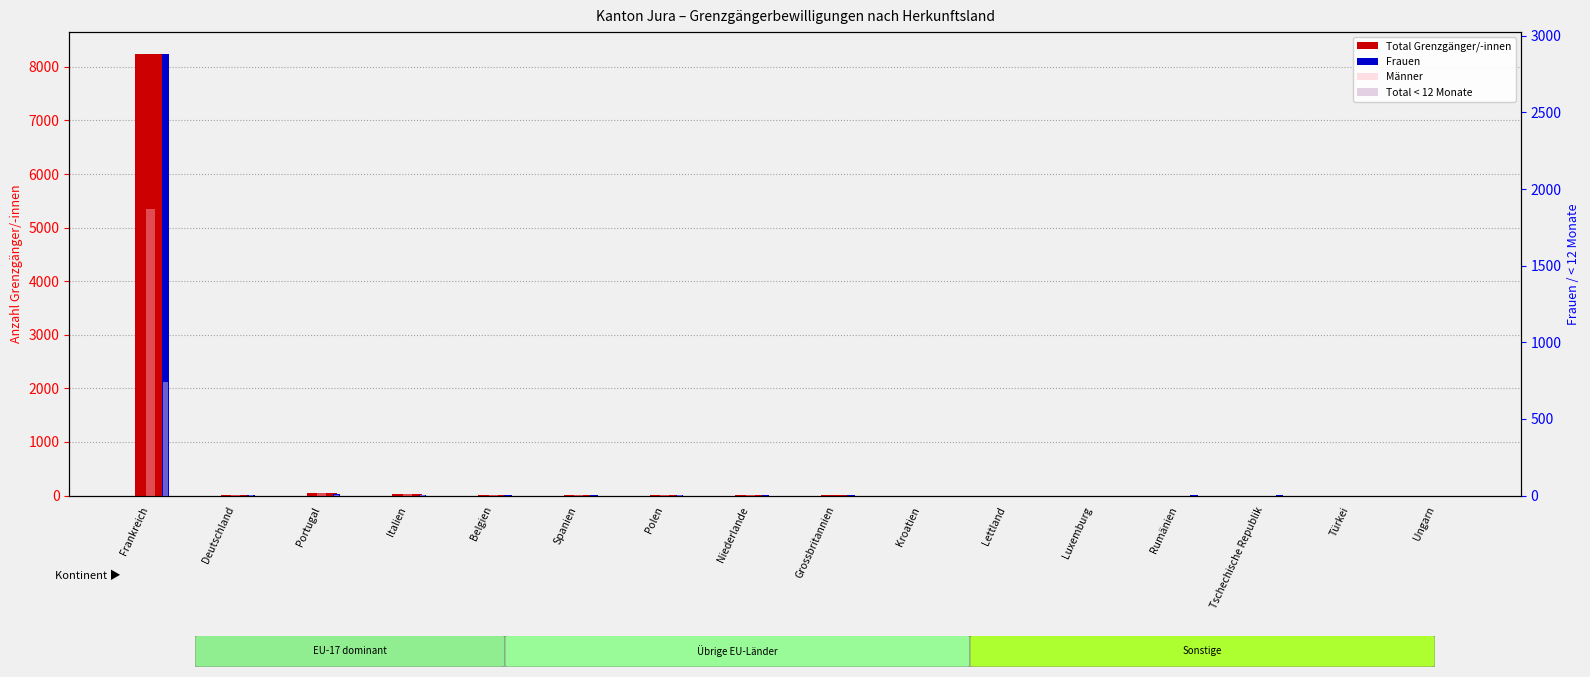

How many values in the Frauen series exceed 1?

6